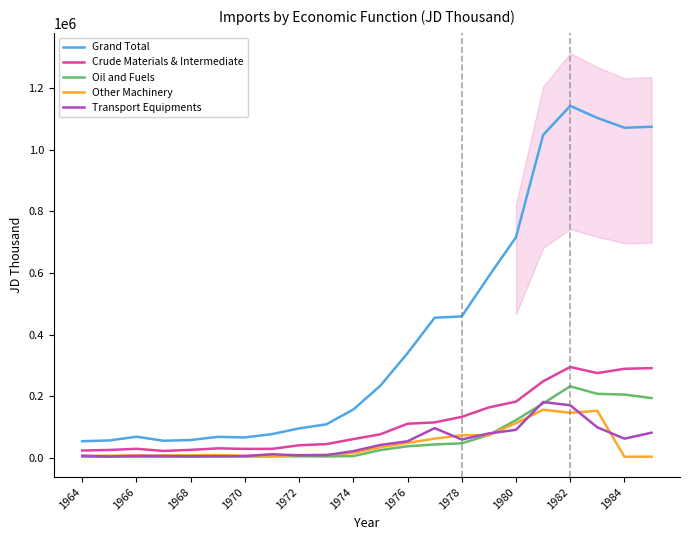

True or false: Oil and Fuels and Grand Total intersect in this chart.

False